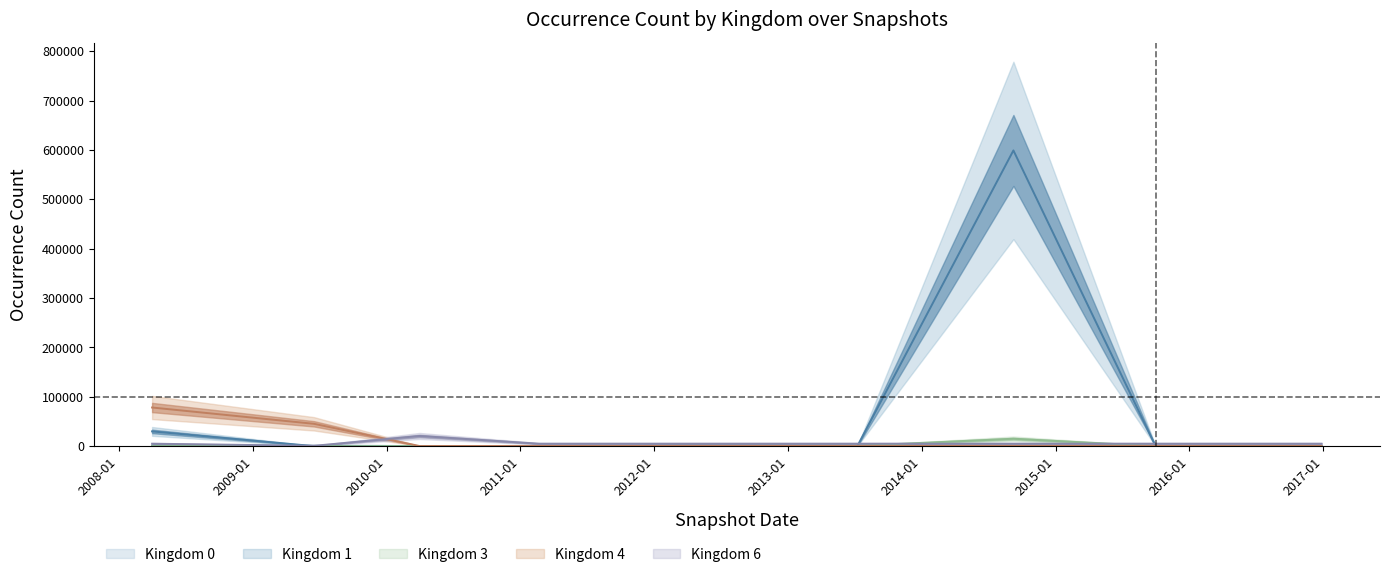

Which series ends up on top after the final intersection of kingdom_6 and kingdom_0?

kingdom_6